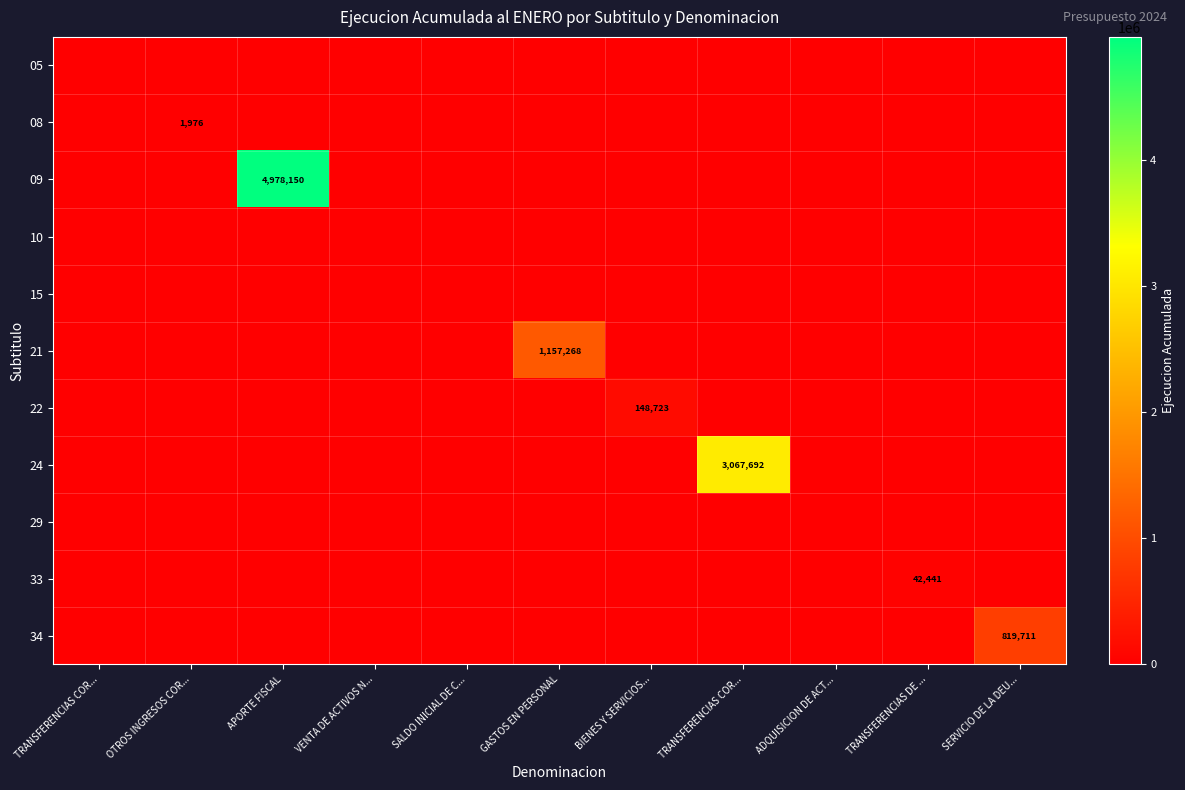

How many categories are shown in the chart?

11